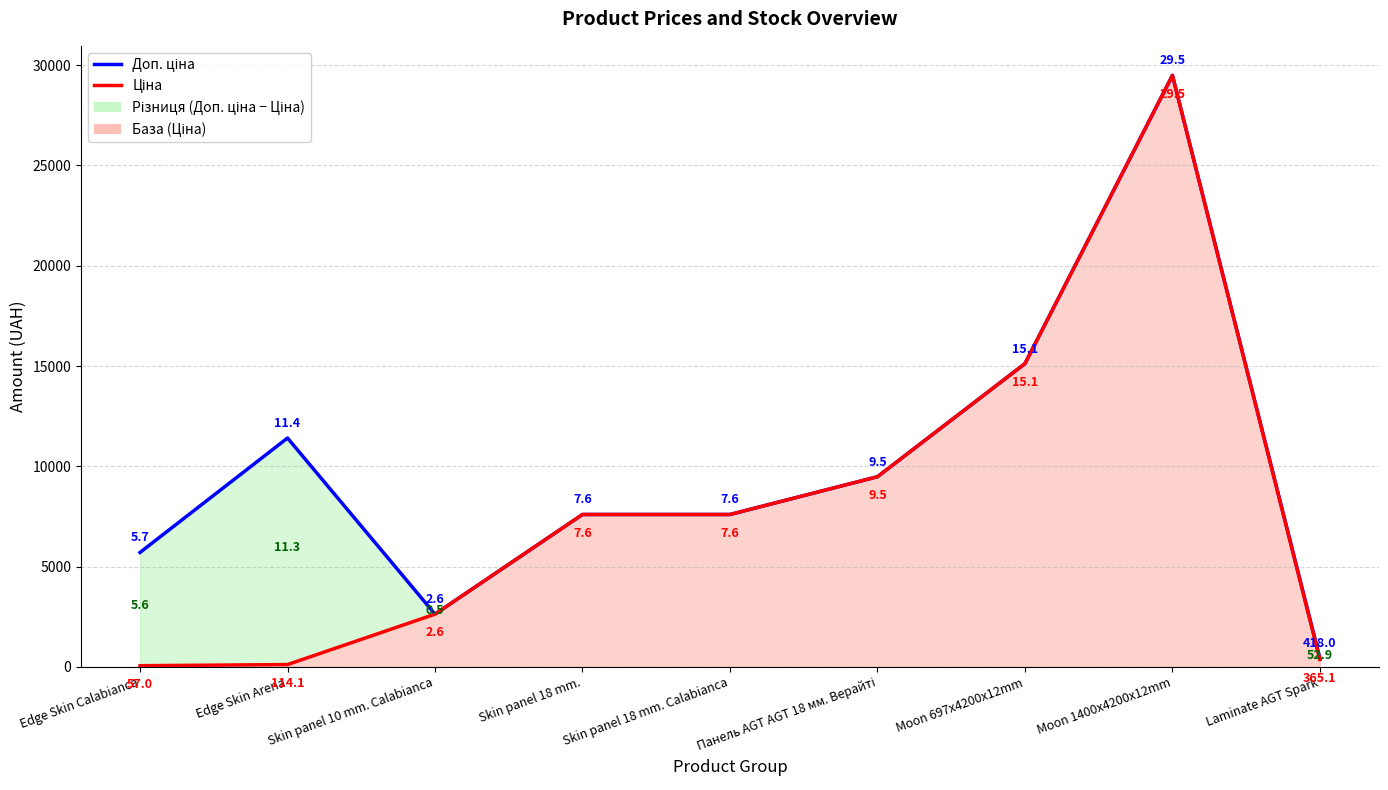

At which category does the chart reach its minimum across all series?

Edge Skin Calabianca